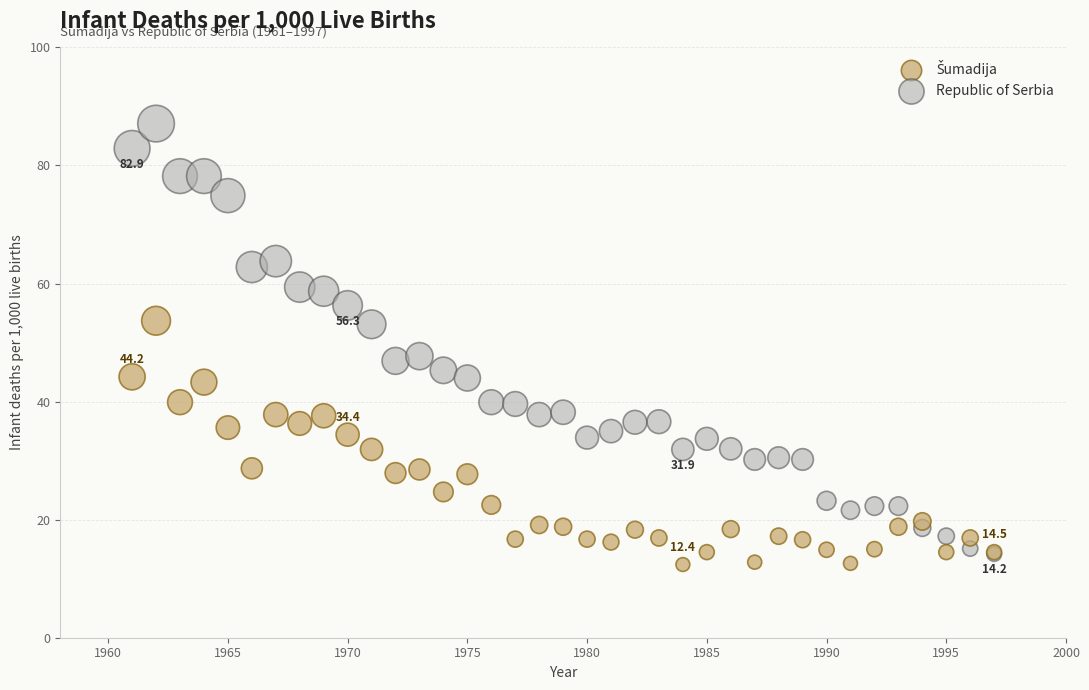

Which series has the widest spread of Y values?

Republic of Serbia